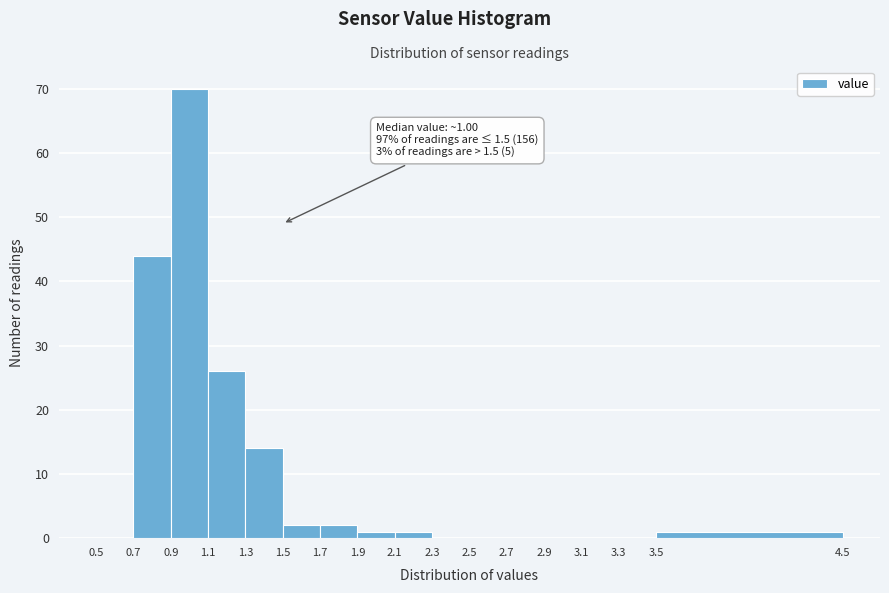

Which range on the x-axis has the tallest bar?

0.9 to 1.1